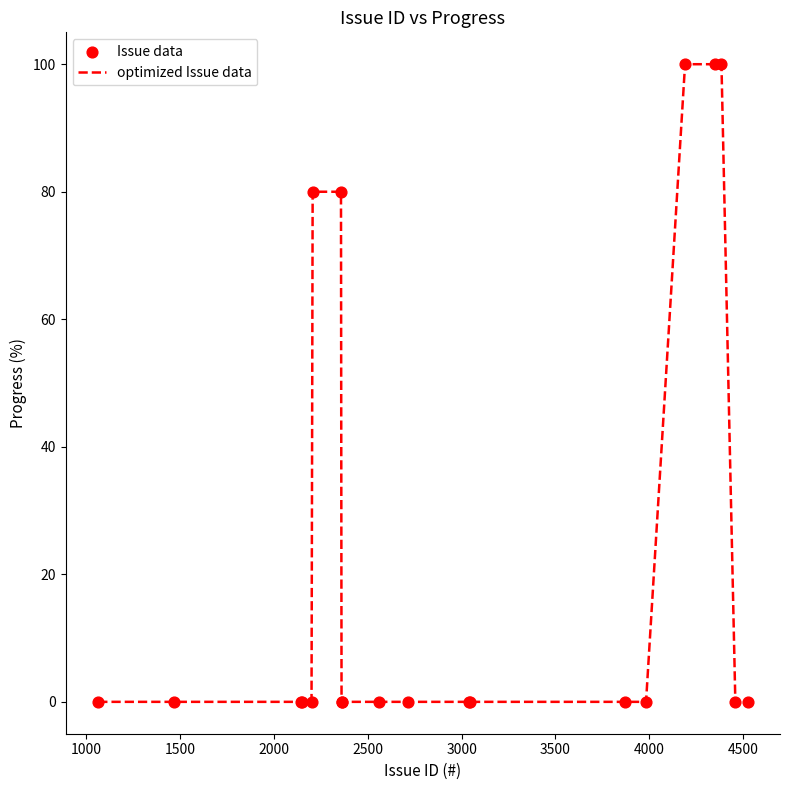

What is the greatest value displayed?

100